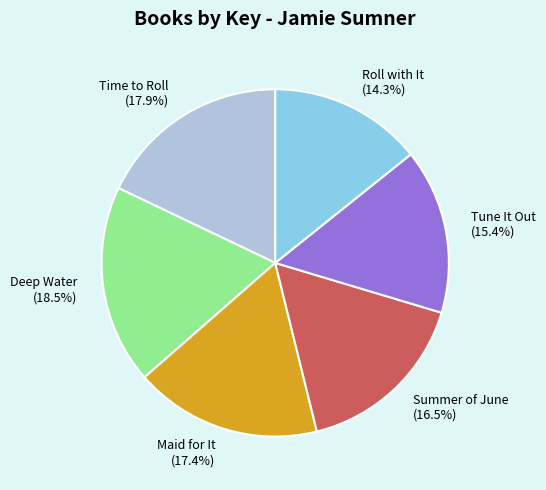

Do Roll with It and Tune It Out together represent more than half of the pie?

No